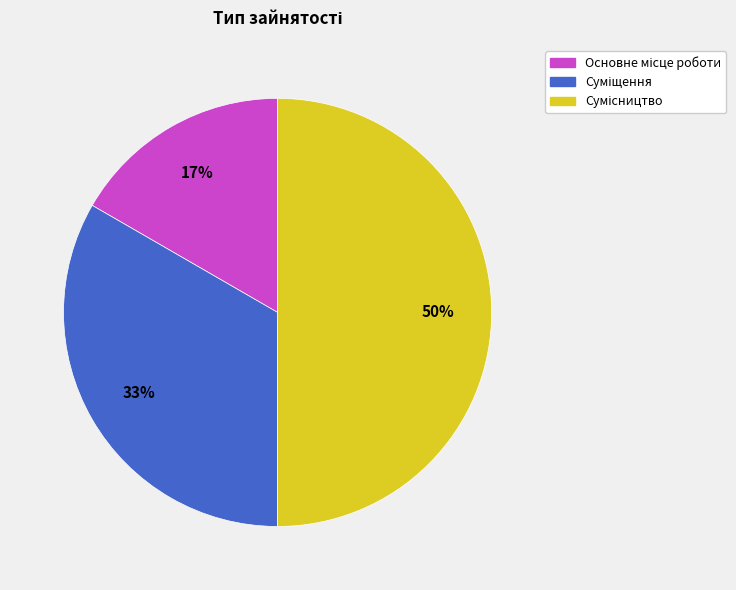

To the nearest percent, what is the difference between the largest and smallest slice percentages?

33%